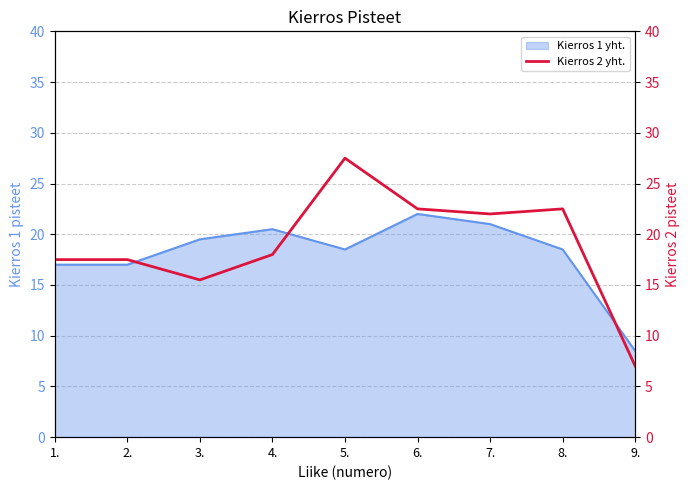

What is the minimum value for Kierros 1 yht.?

8.5